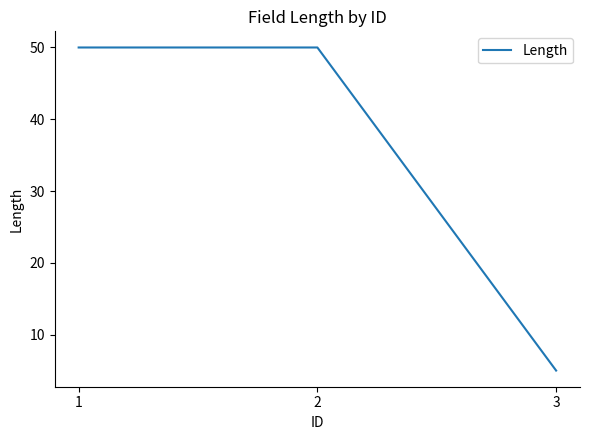

What is the difference between the maximum and minimum values?

45